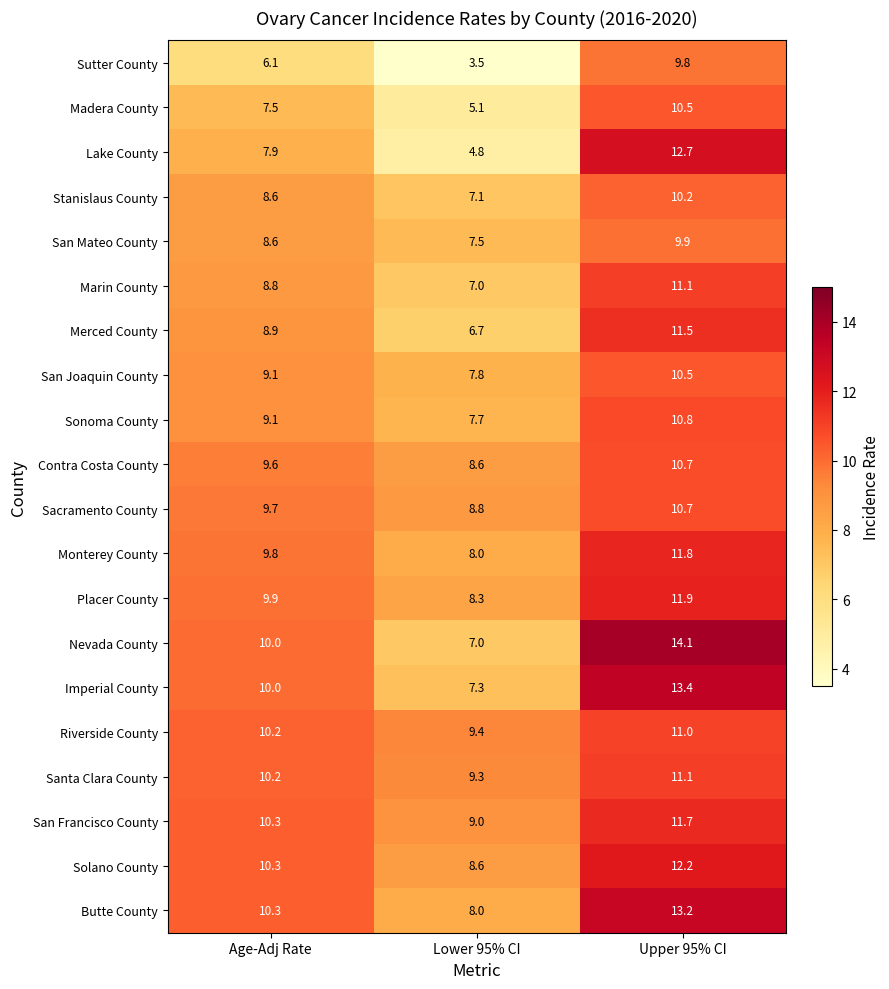

At how many categories does at least one series exceed 8?

3